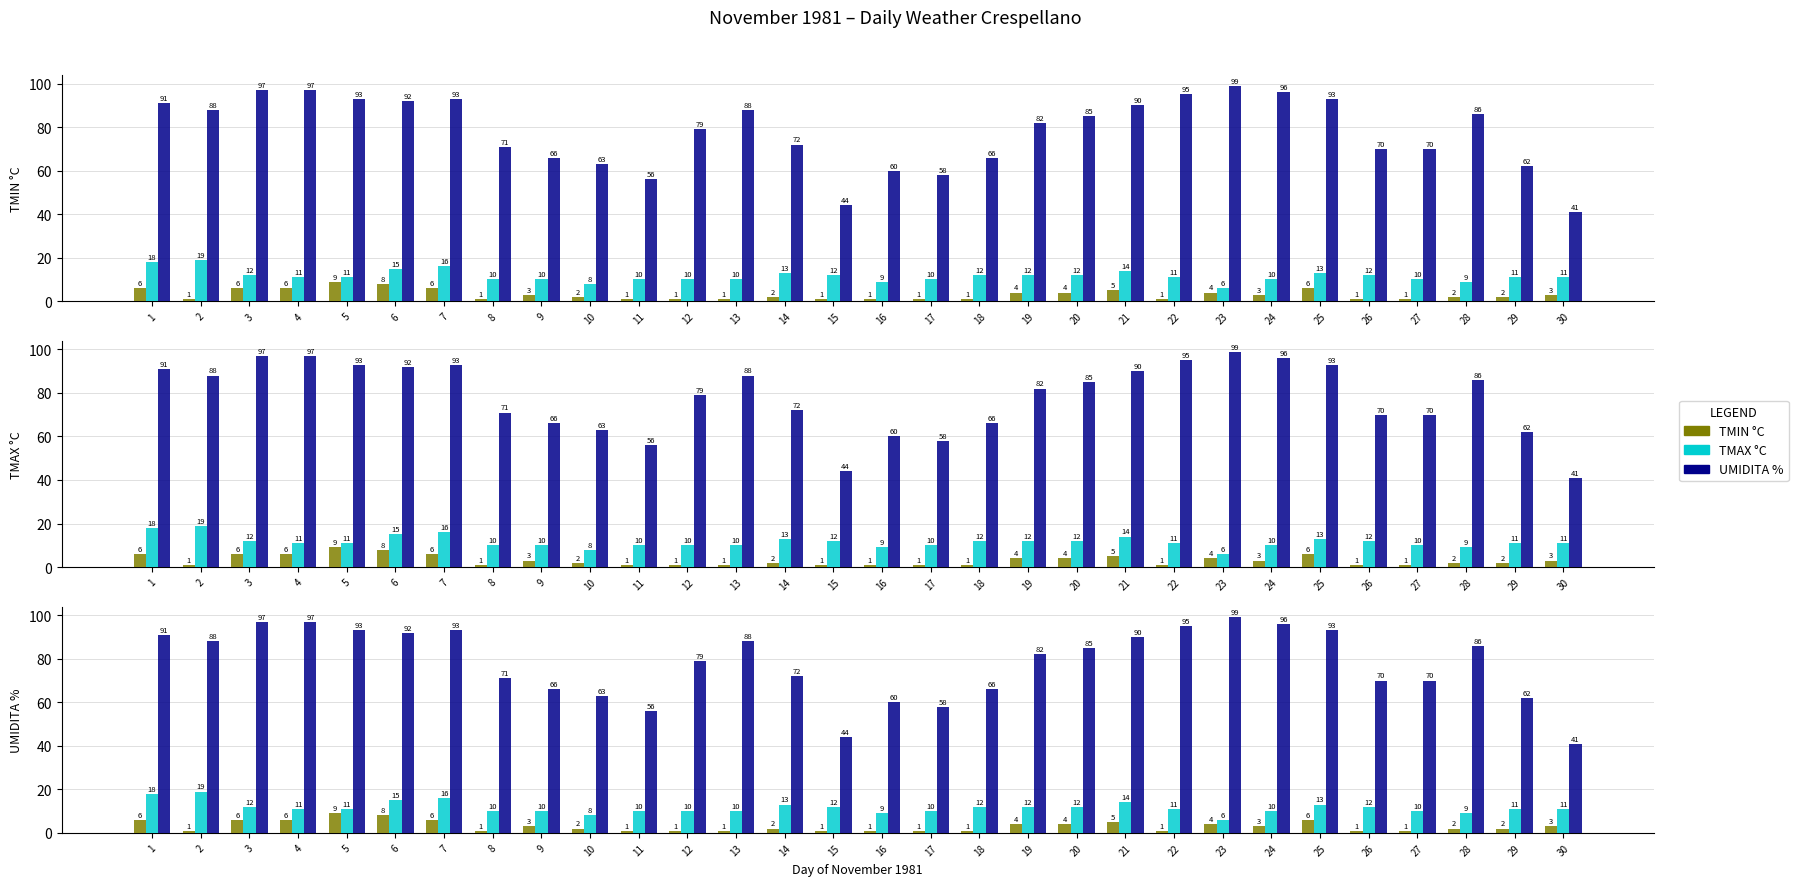

Where is UMIDITA % nearest to the value 70?

26